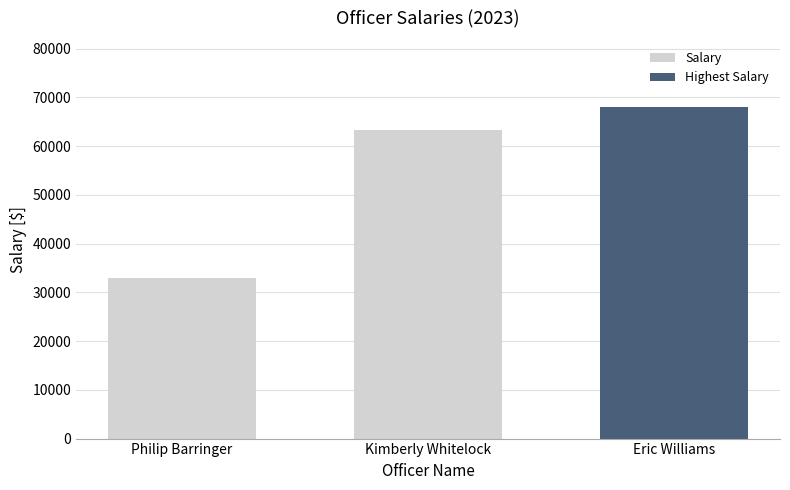

How many data points does each series have?

3